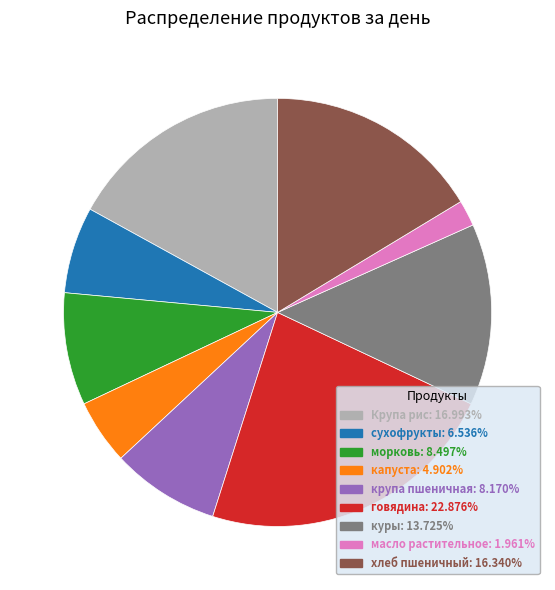

Combined, do масло растительное and говядина account for over 50%?

No